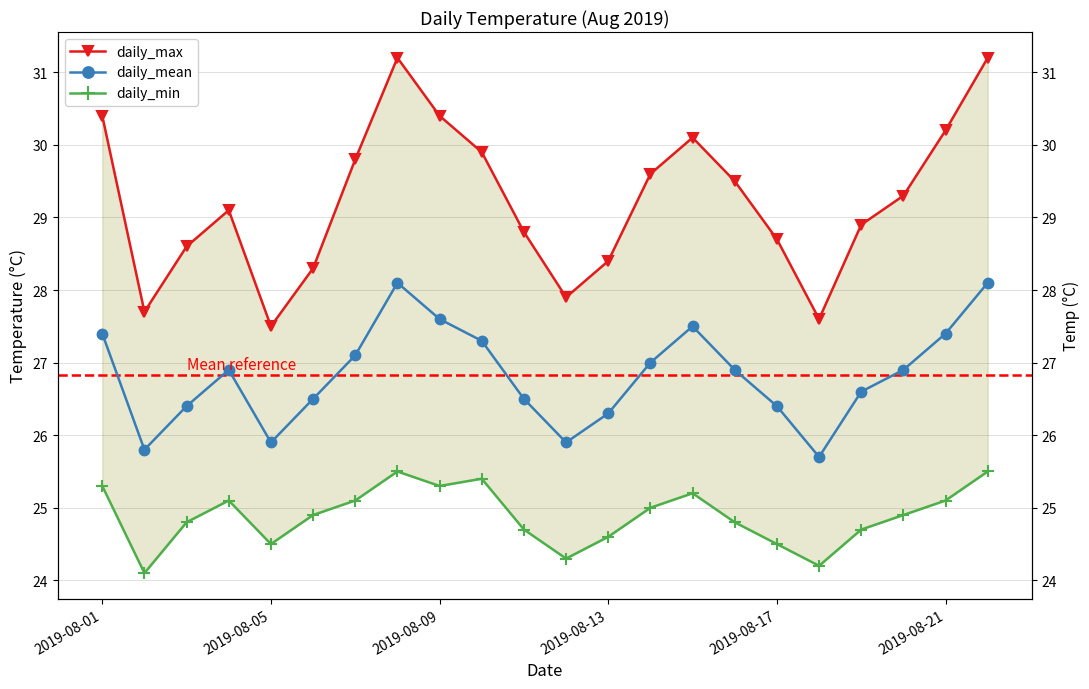

What are all the series names shown in the legend?

daily_max, daily_mean, daily_min